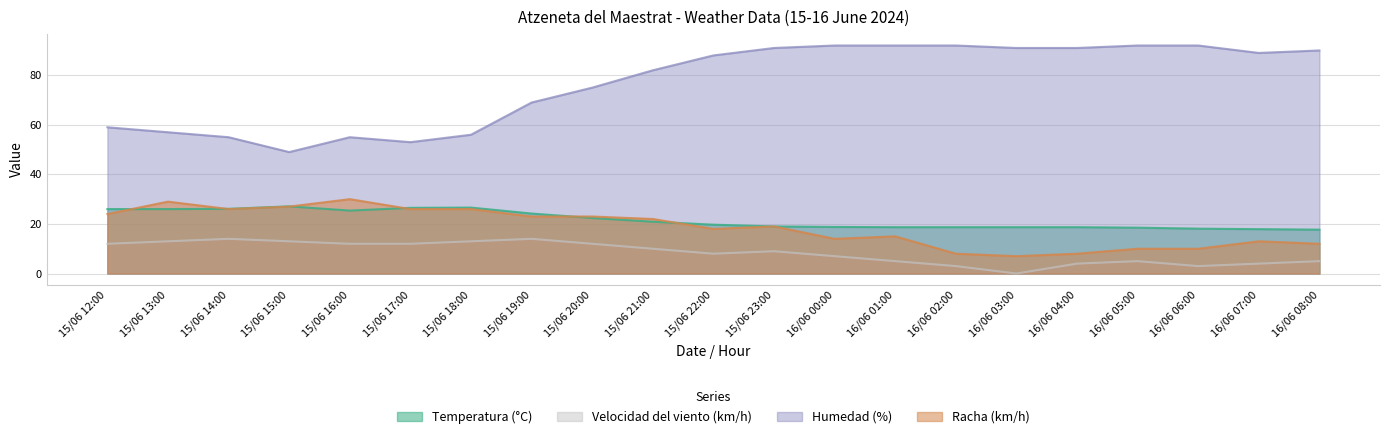

Reading left to right, extract all data points from this chart.

Temperatura (°C): 15/06 12:00=26.0	15/06 13:00=26.0	15/06 14:00=26.1	15/06 15:00=27.1	15/06 16:00=25.4	15/06 17:00=26.5	15/06 18:00=26.6	15/06 19:00=24.2	15/06 20:00=22.4	15/06 21:00=20.9	15/06 22:00=19.7	15/06 23:00=19.0	16/06 00:00=18.8	16/06 01:00=18.7	16/06 02:00=18.7	16/06 03:00=18.7	16/06 04:00=18.7	16/06 05:00=18.5	16/06 06:00=18.1	16/06 07:00=17.9	16/06 08:00=17.7
Velocidad del viento (km/h): 15/06 12:00=12.0	15/06 13:00=13.0	15/06 14:00=14.0	15/06 15:00=13.0	15/06 16:00=12.0	15/06 17:00=12.0	15/06 18:00=13.0	15/06 19:00=14.0	15/06 20:00=12.0	15/06 21:00=10.0	15/06 22:00=8.0	15/06 23:00=9.0	16/06 00:00=7.0	16/06 01:00=5.0	16/06 02:00=3.0	16/06 03:00=0.0	16/06 04:00=4.0	16/06 05:00=5.0	16/06 06:00=3.0	16/06 07:00=4.0	16/06 08:00=5.0
Humedad (%): 15/06 12:00=59.0	15/06 13:00=57.0	15/06 14:00=55.0	15/06 15:00=49.0	15/06 16:00=55.0	15/06 17:00=53.0	15/06 18:00=56.0	15/06 19:00=69.0	15/06 20:00=75.0	15/06 21:00=82.0	15/06 22:00=88.0	15/06 23:00=91.0	16/06 00:00=92.0	16/06 01:00=92.0	16/06 02:00=92.0	16/06 03:00=91.0	16/06 04:00=91.0	16/06 05:00=92.0	16/06 06:00=92.0	16/06 07:00=89.0	16/06 08:00=90.0
Racha (km/h): 15/06 12:00=24.0	15/06 13:00=29.0	15/06 14:00=26.0	15/06 15:00=27.0	15/06 16:00=30.0	15/06 17:00=26.0	15/06 18:00=26.0	15/06 19:00=23.0	15/06 20:00=23.0	15/06 21:00=22.0	15/06 22:00=18.0	15/06 23:00=19.0	16/06 00:00=14.0	16/06 01:00=15.0	16/06 02:00=8.0	16/06 03:00=7.0	16/06 04:00=8.0	16/06 05:00=10.0	16/06 06:00=10.0	16/06 07:00=13.0	16/06 08:00=12.0